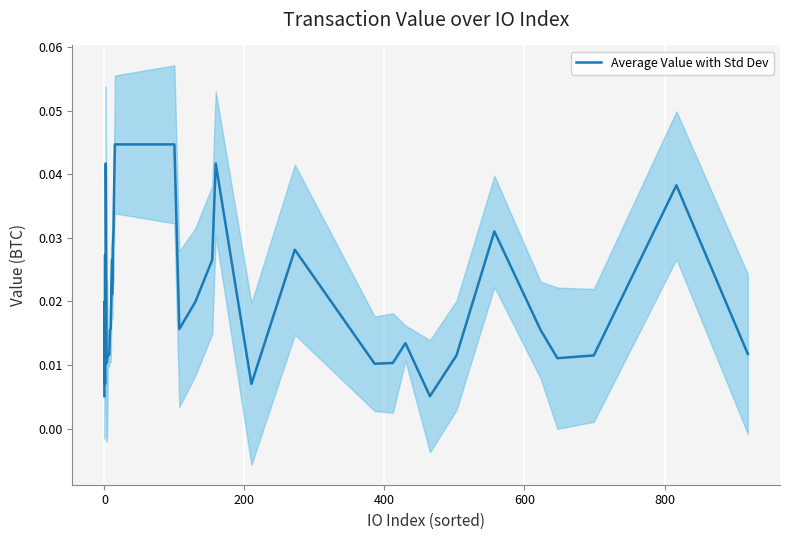

True or false: there are more than 2 points higher than both neighbors.

True